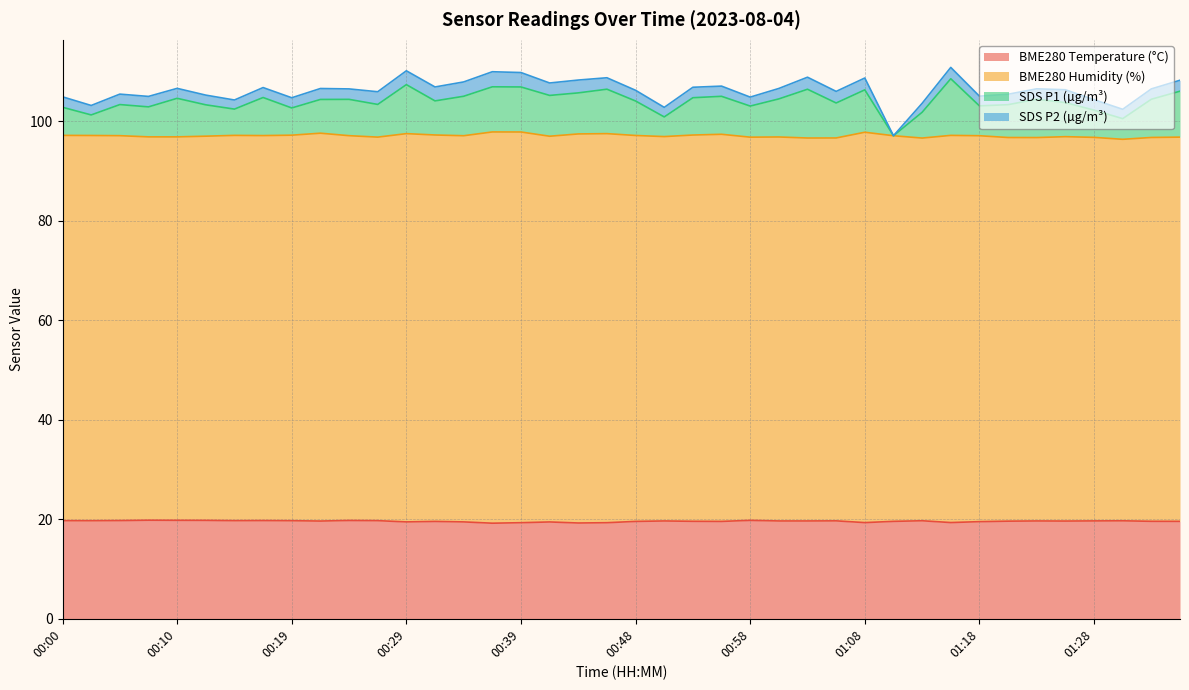

Does the chart have visible grid lines?

Yes